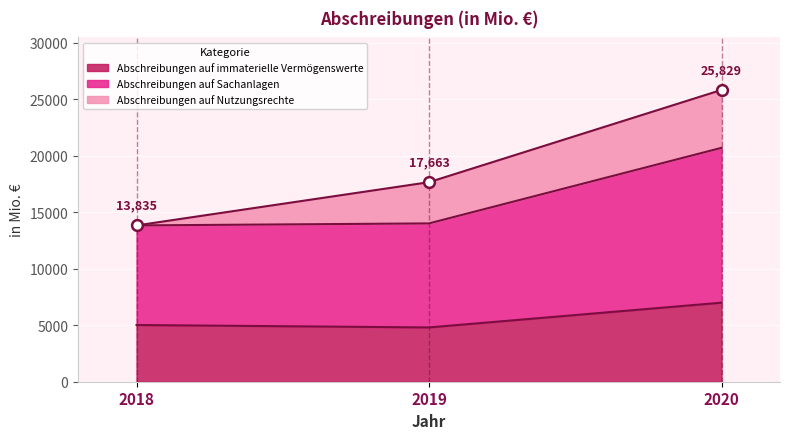

Where is Abschreibungen auf immaterielle Vermögenswerte nearest to the value 5901?

2018